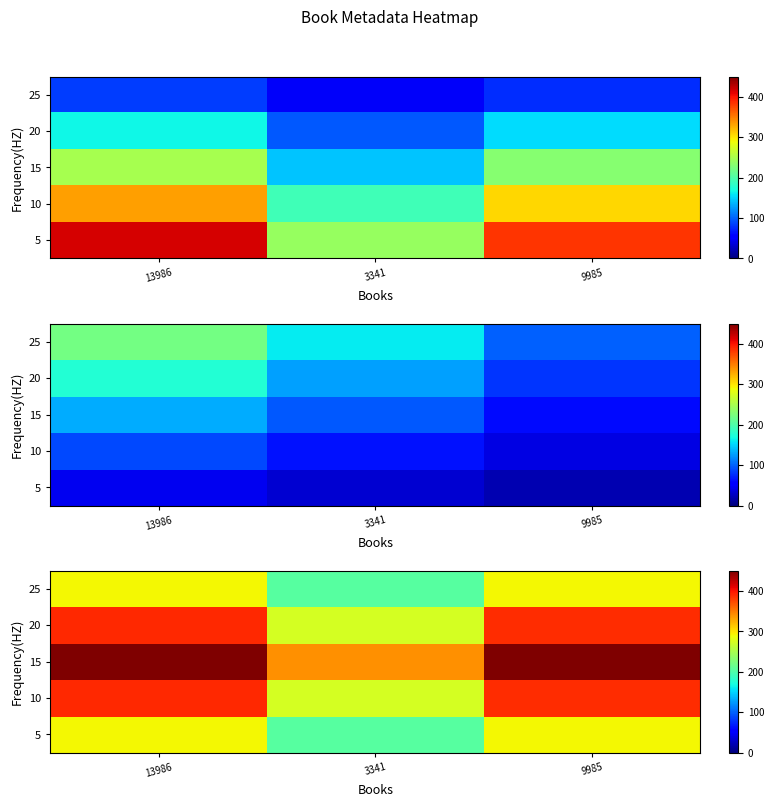

What is the difference between the maximum and minimum values in the 10 series?

116.0